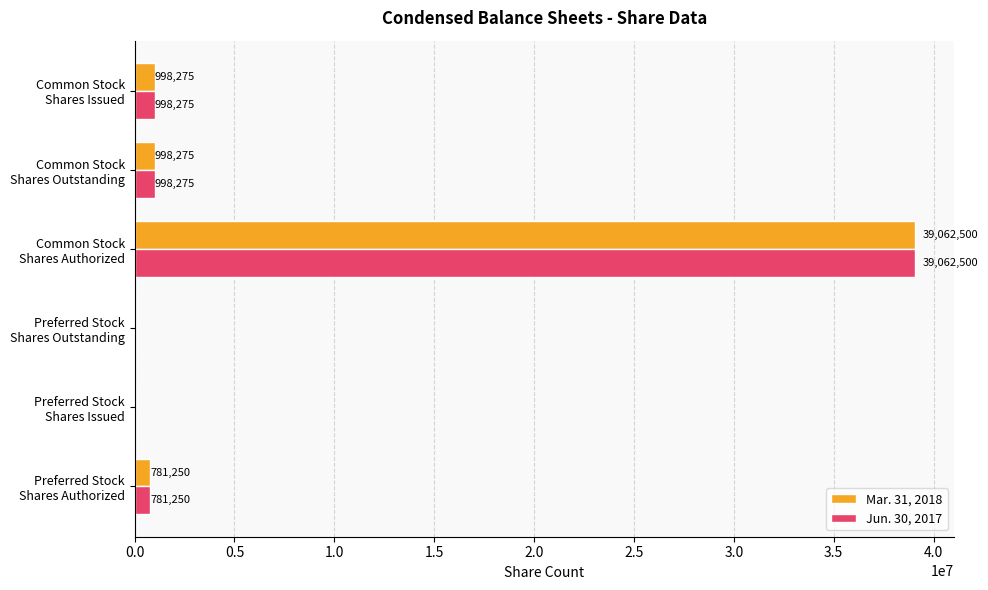

What is the sum of all Jun. 30, 2017 values?

41840300